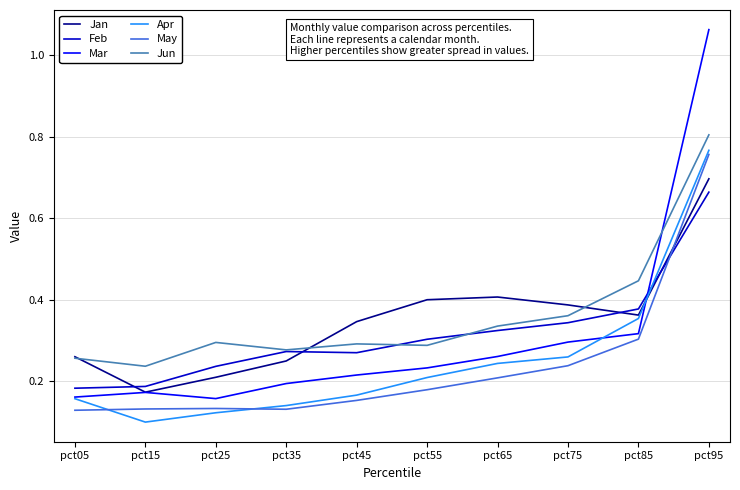

At which category is the sum across all series the highest?

pct95